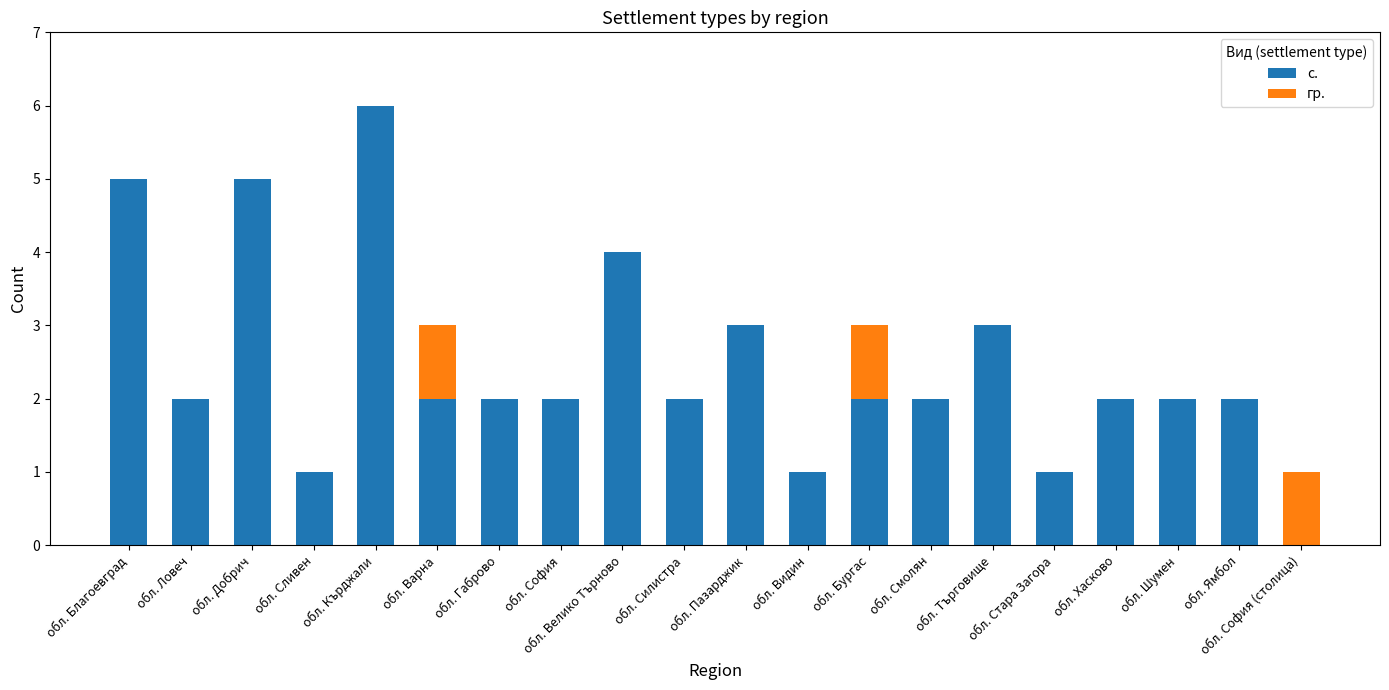

At which label does с. first exceed 2?

обл. Благоевград